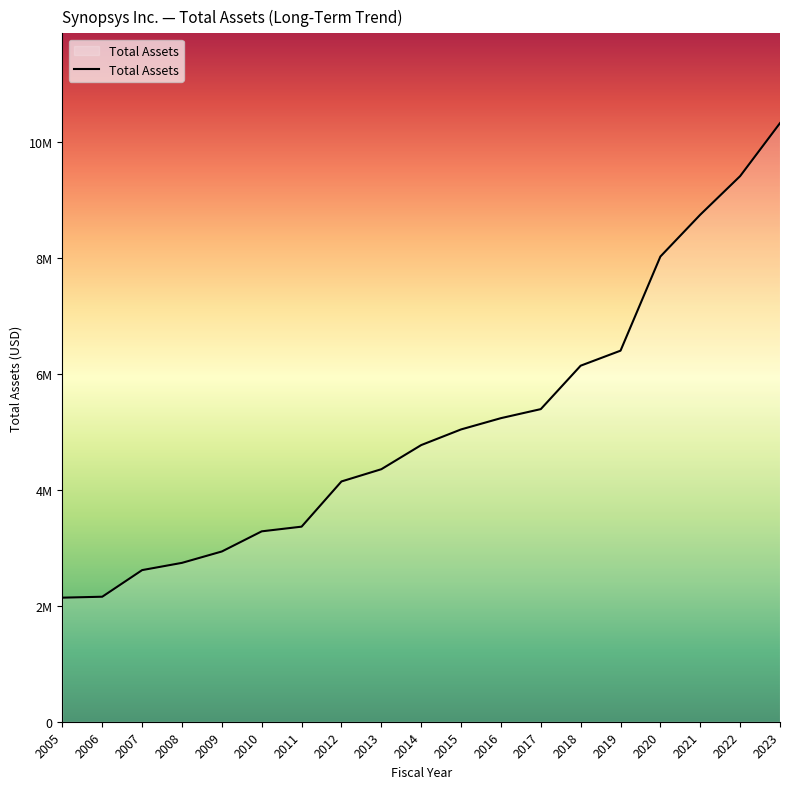

At which label is the value closest to 6237303?

2018